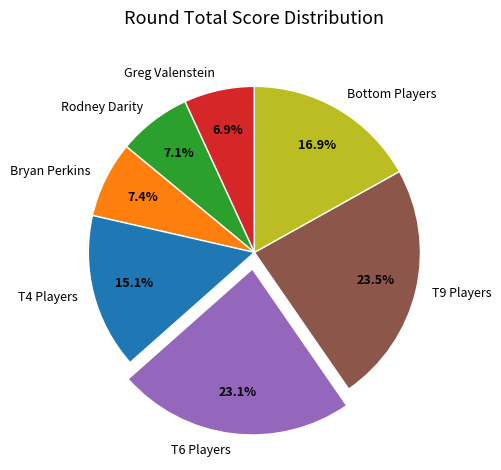

Is there a majority slice in this chart?

No